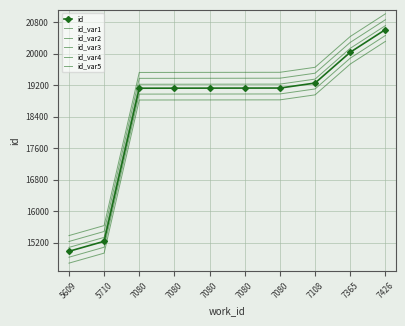

What is the spread (max minus min) of values at 7426?

700